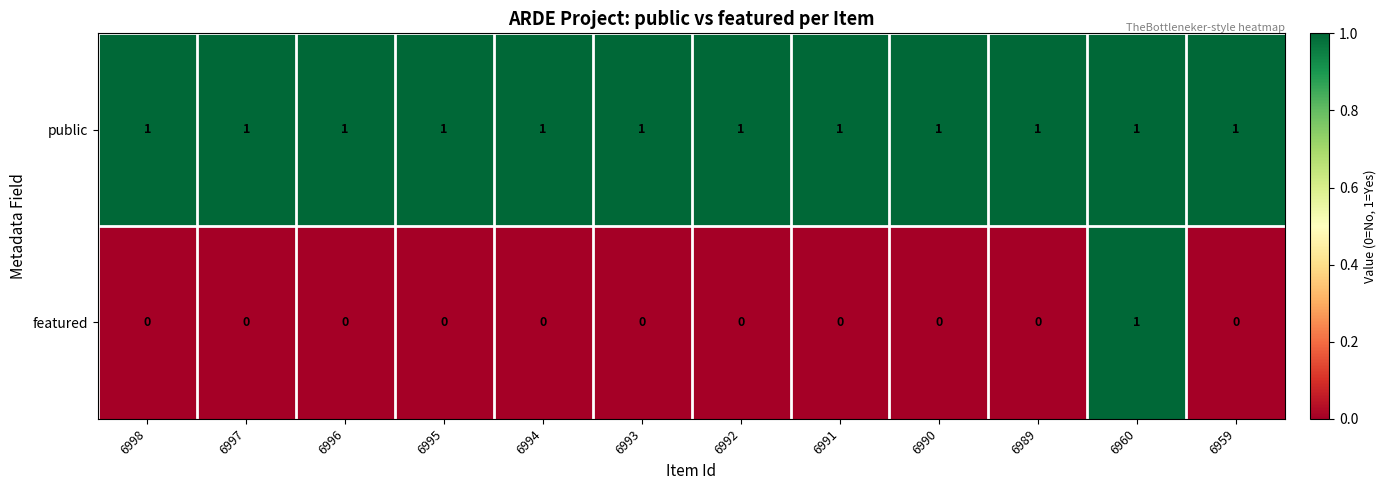

List the series in order of their overall mean, highest first.

public, featured